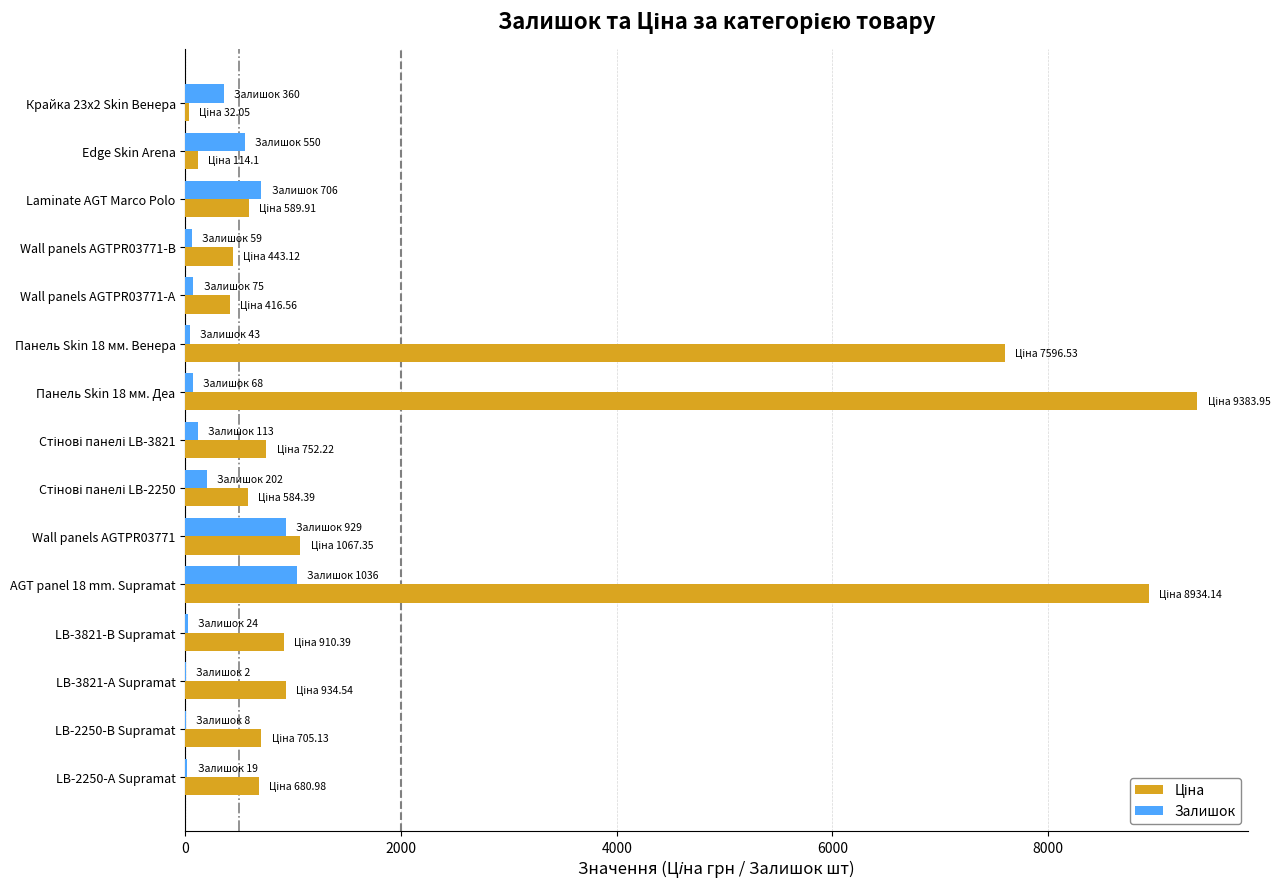

At which category is the sum across all series the highest?

AGT panel 18 mm. Supramat